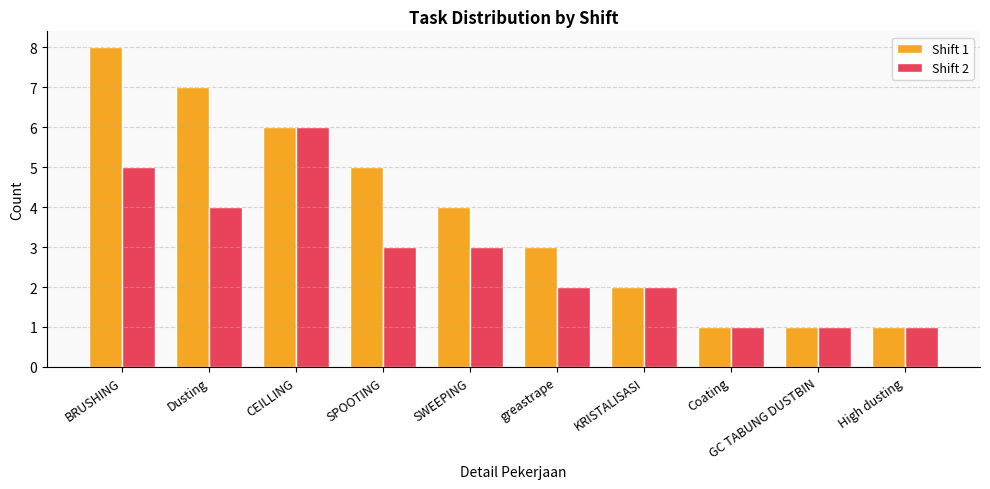

Reading left to right, transcribe all the data shown in this chart.

Shift 1: 8	7	6	5	4	3	2	1	1	1
Shift 2: 5	4	6	3	3	2	2	1	1	1